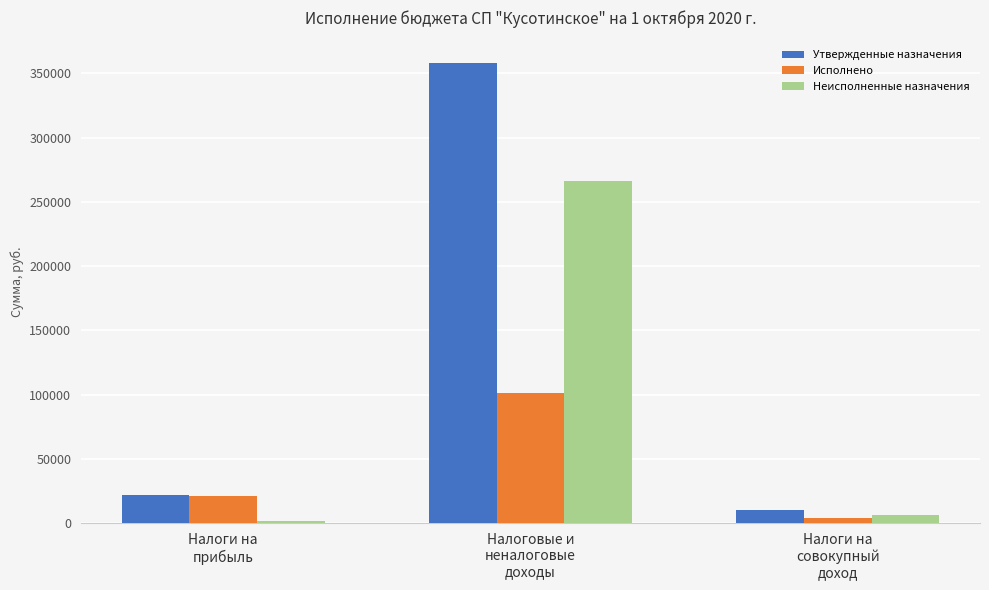

At which category is the sum across all series the highest?

Налоговые и
неналоговые
доходы